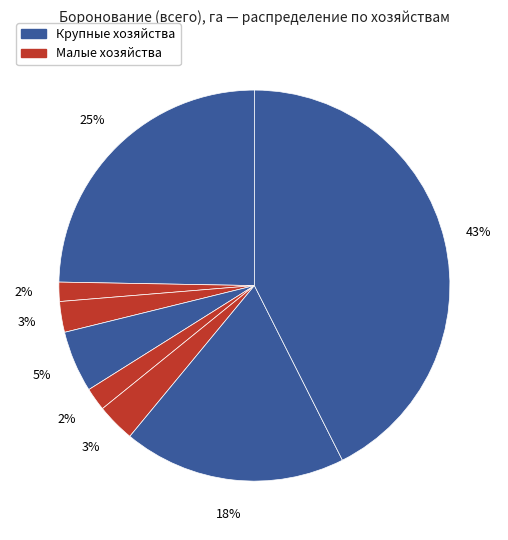

How many segments does this pie chart have?

8